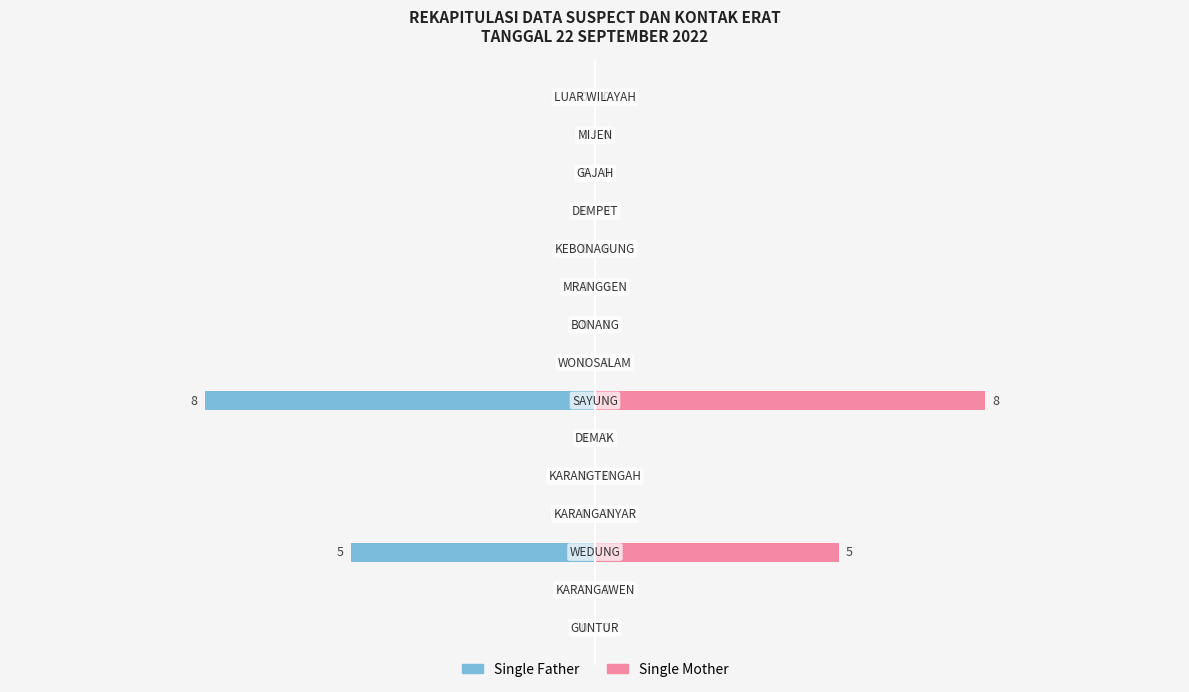

What is the sum of all Single Mother values?

13